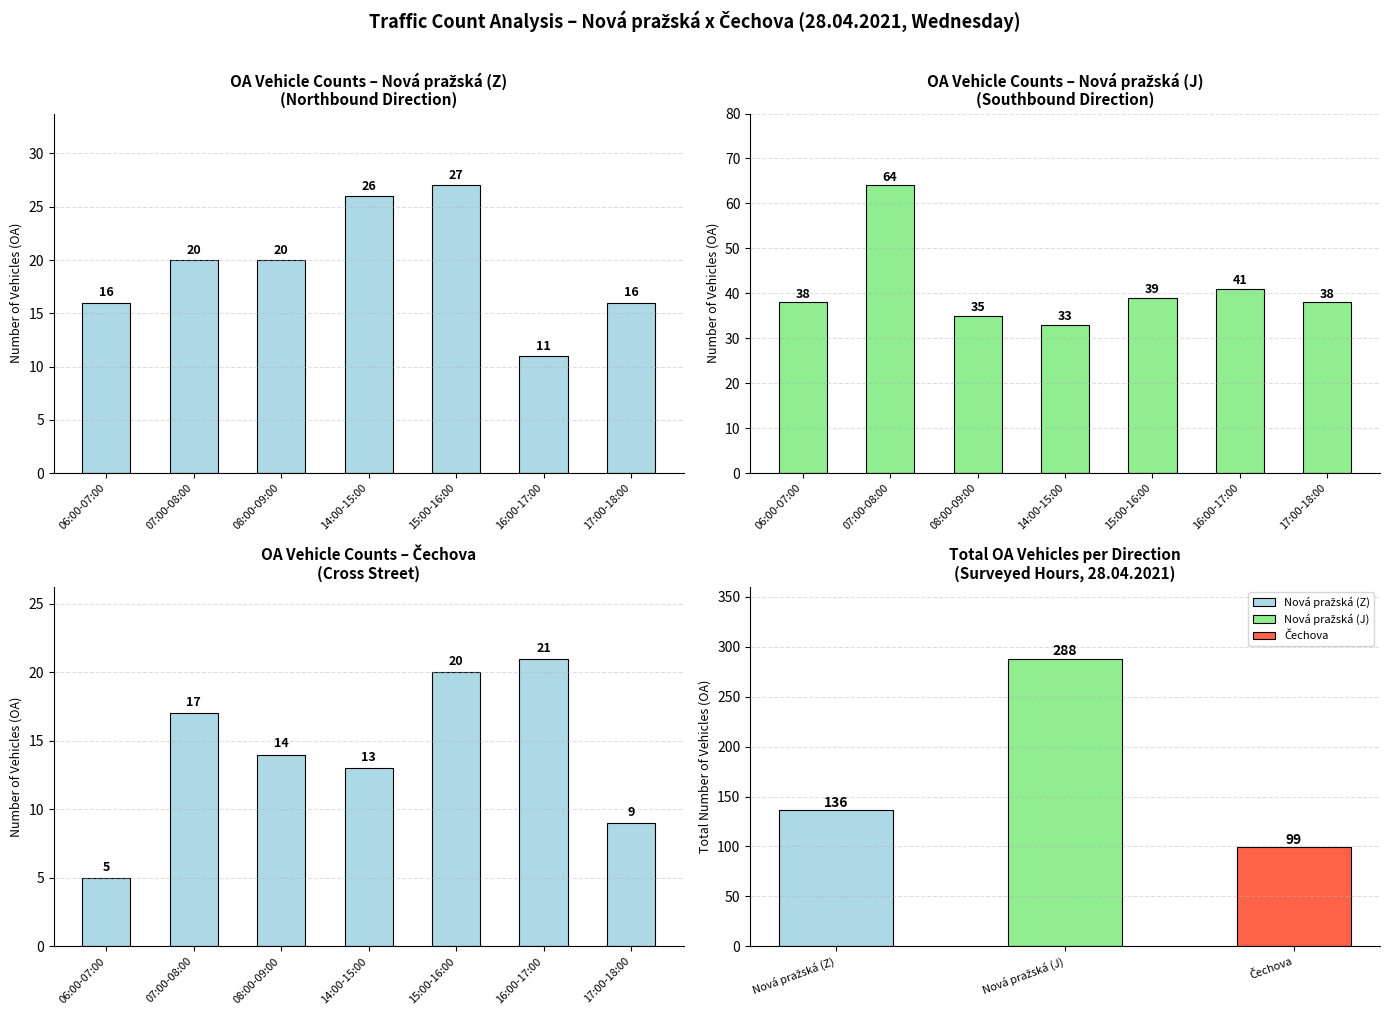

Which series has the largest total across all categories?

Nová pražská (J)